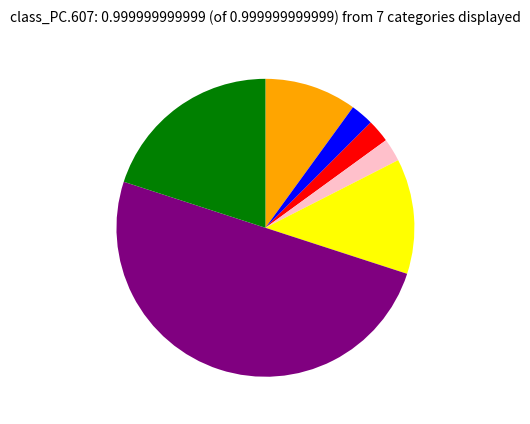

How many segments does this pie chart have?

7